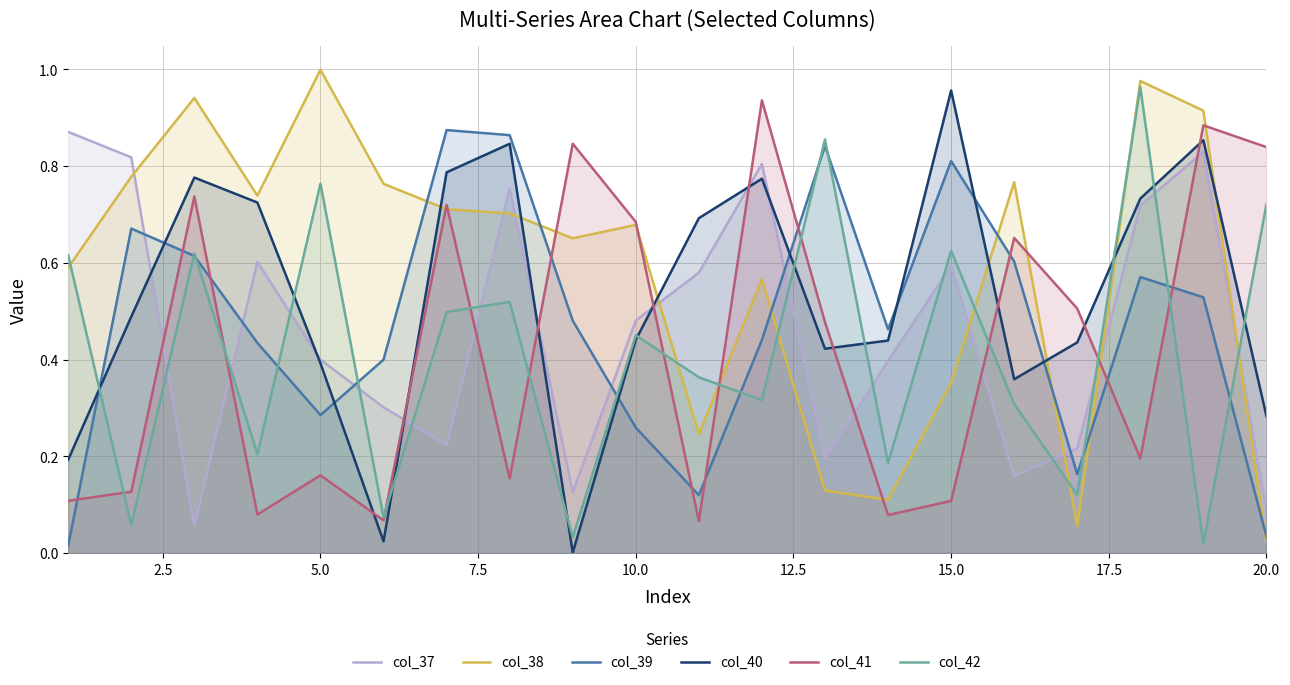

The value of col_37 at 5.0 is 0.6. True or false?

False